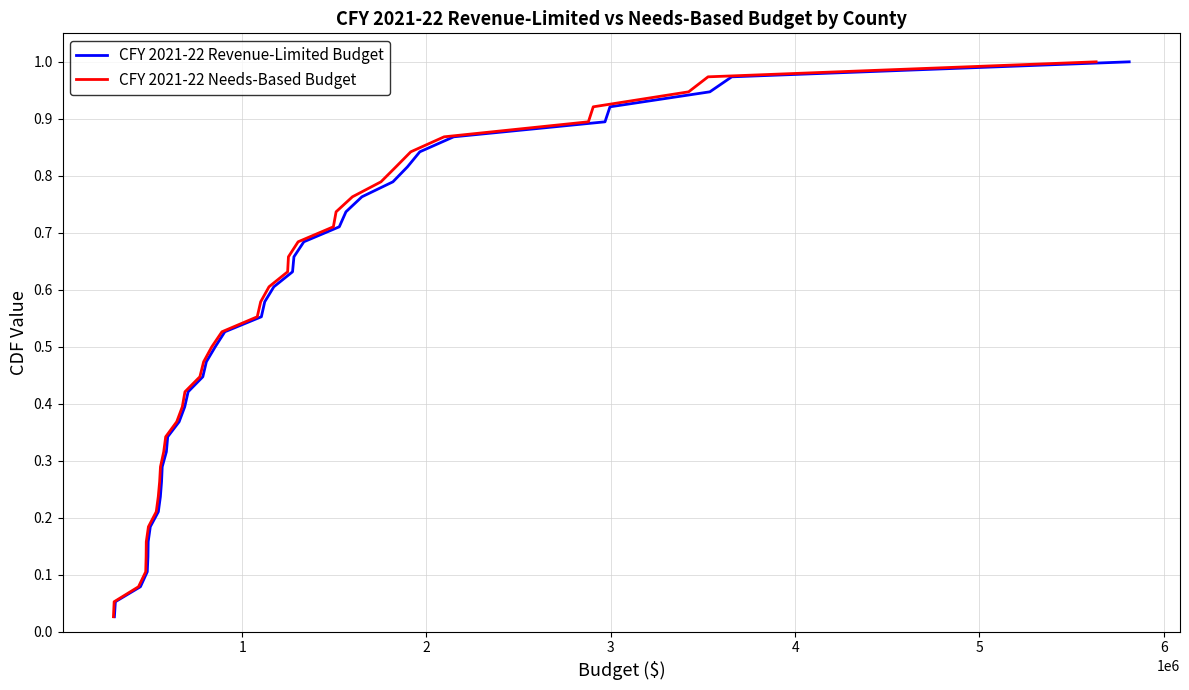

Which series has the widest spread of values?

CFY 2021-22 Revenue-Limited Budget